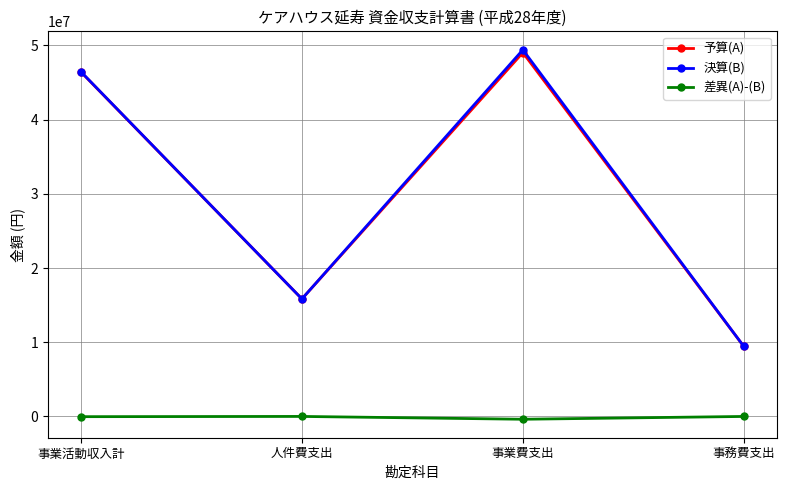

The 差異(A)-(B) series shows 482 at 事務費支出. True or false?

True